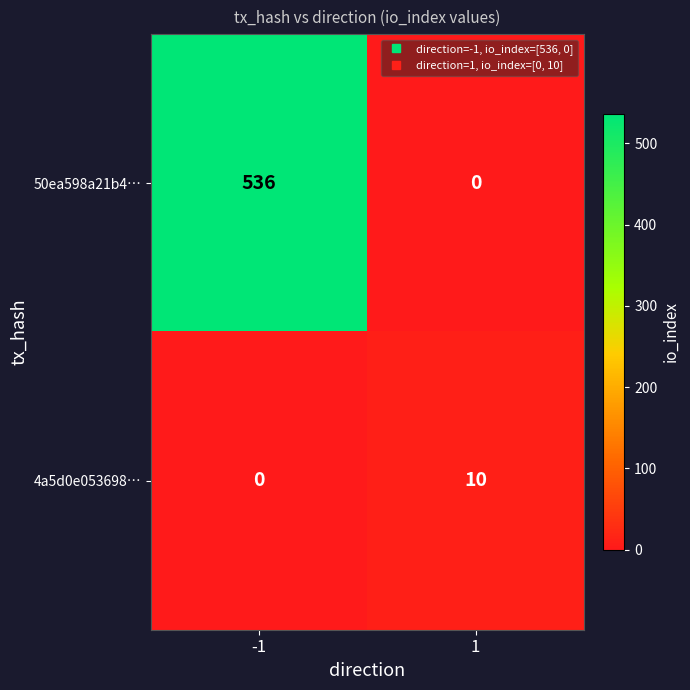

Rank the series at 1 from highest to lowest value.

4a5d0e053698…, 50ea598a21b4…